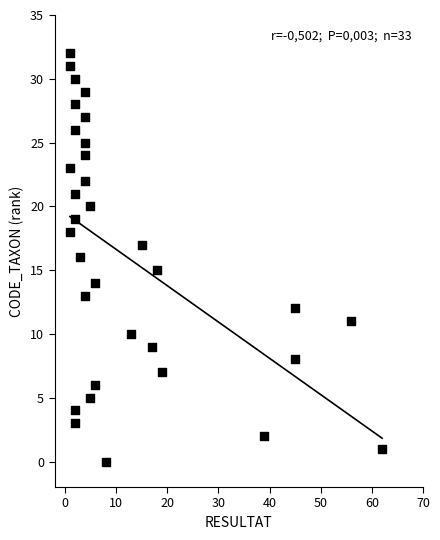

What is the range of X values (max minus min)?

61